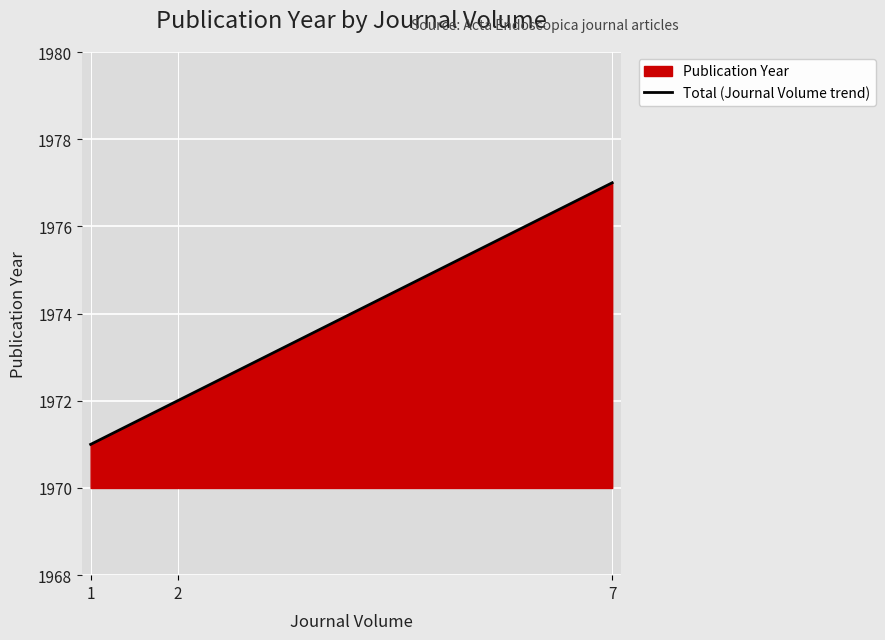

Where does the data first go above 1972?

7